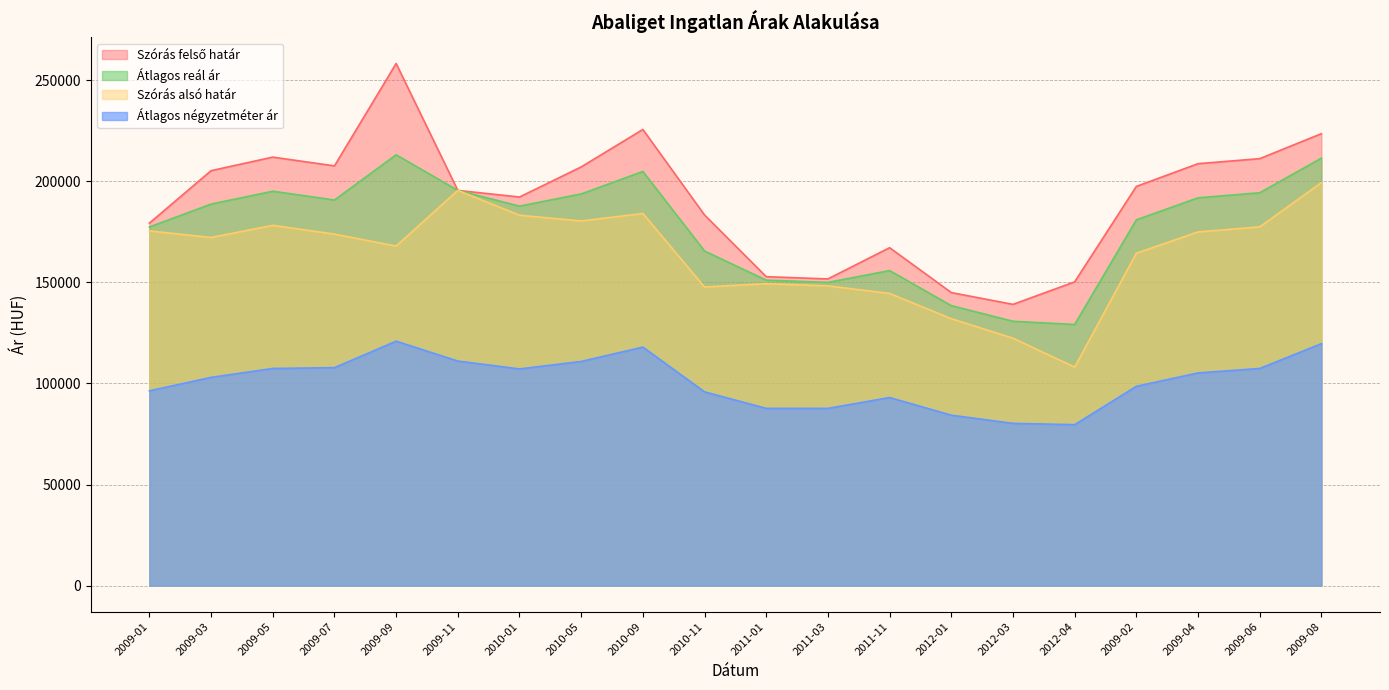

Between 2009-06 and 2009-04, which is larger?

2009-06